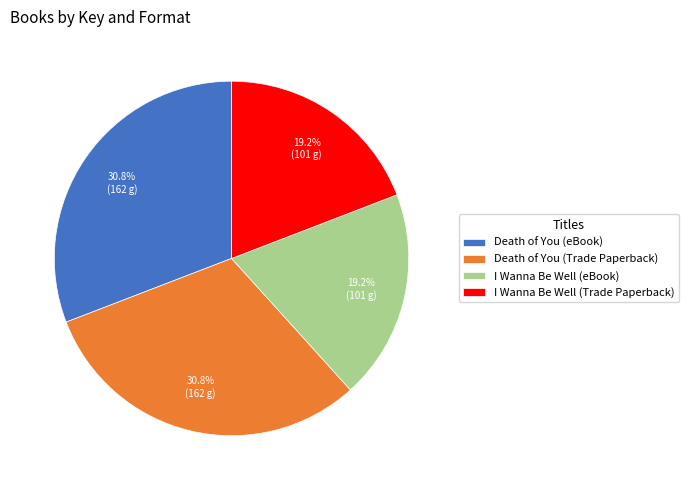

To the nearest percent, what portion does I Wanna Be Well (eBook) represent?

19%